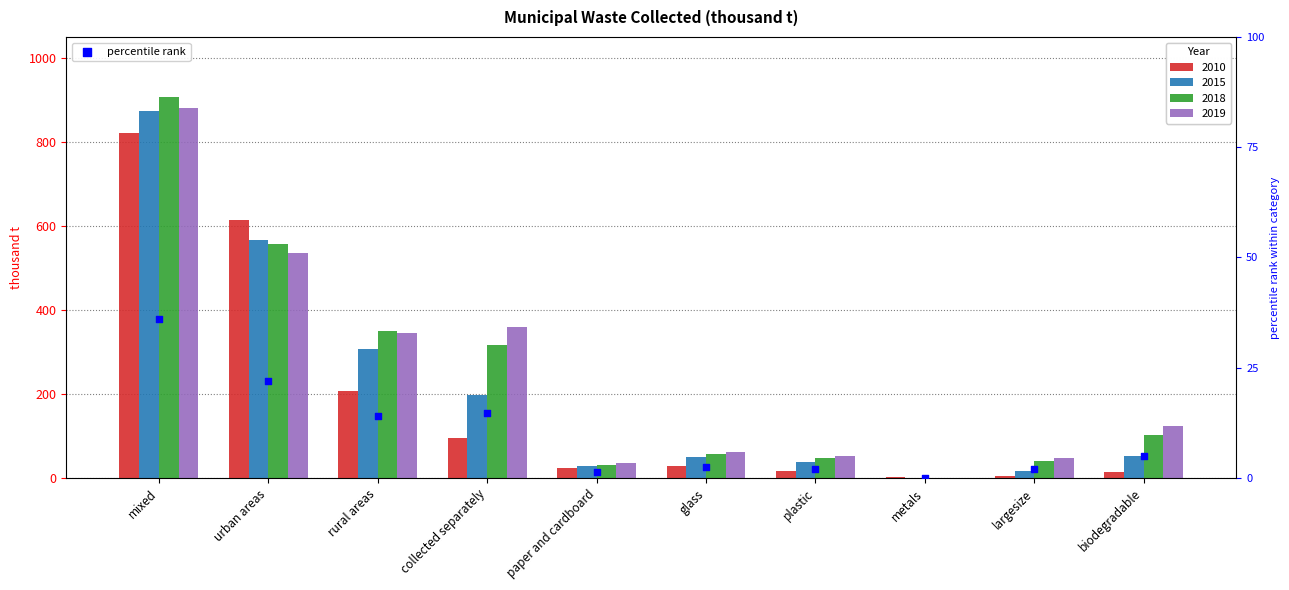

What are all the series names shown in the legend?

2010, 2015, 2018, 2019